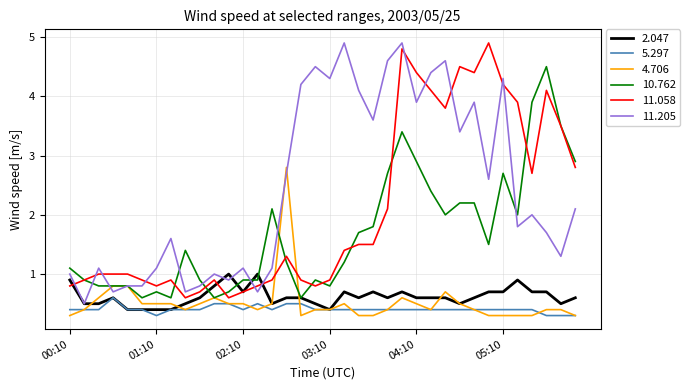

What is the maximum value shown in the chart?

4.9